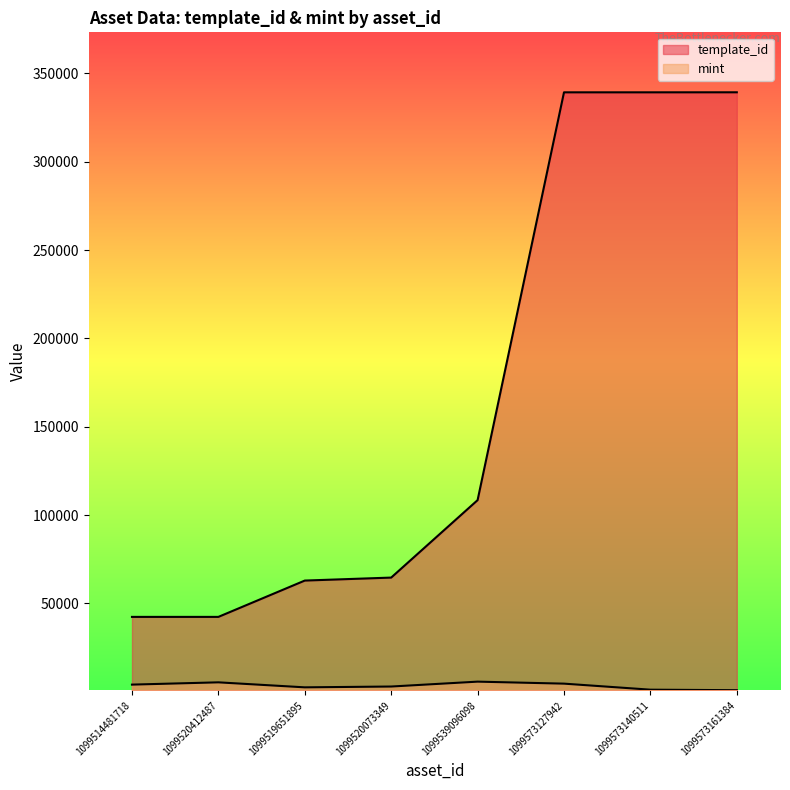

How many data points does each series have?

8